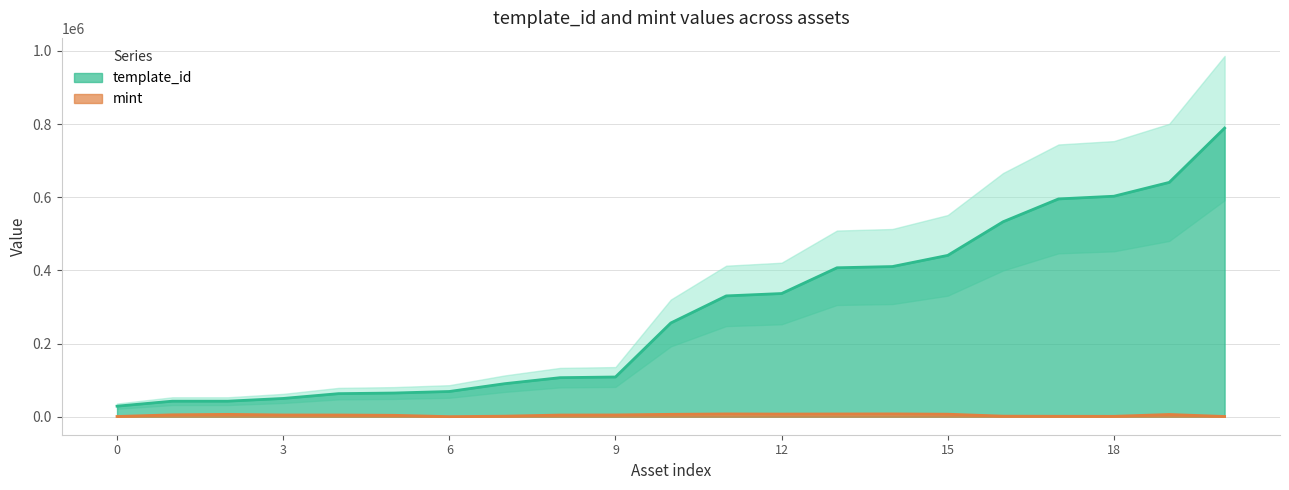

What is the sum of all mint values?

88658